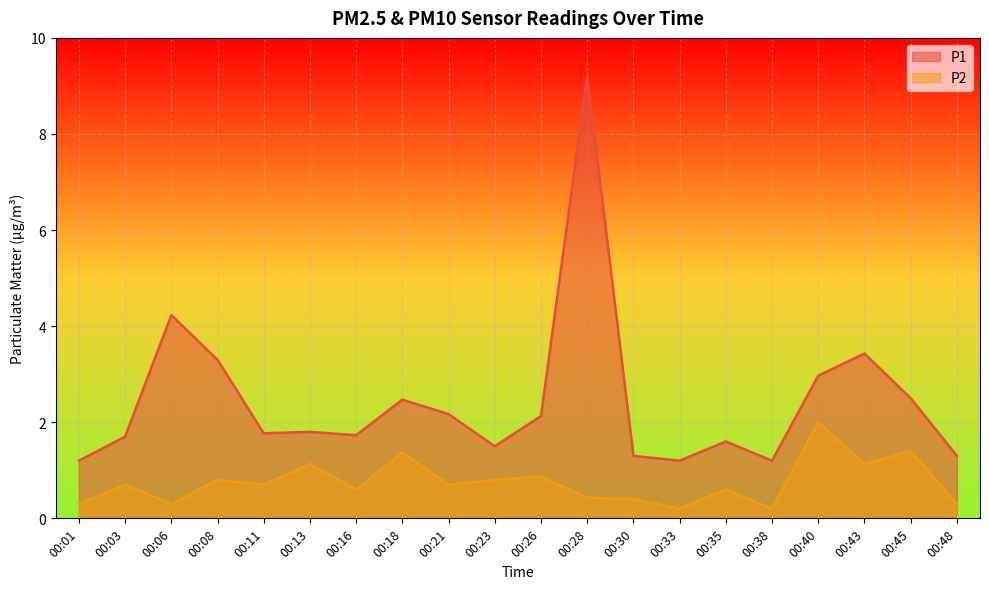

Which series has the largest total across all categories?

P1